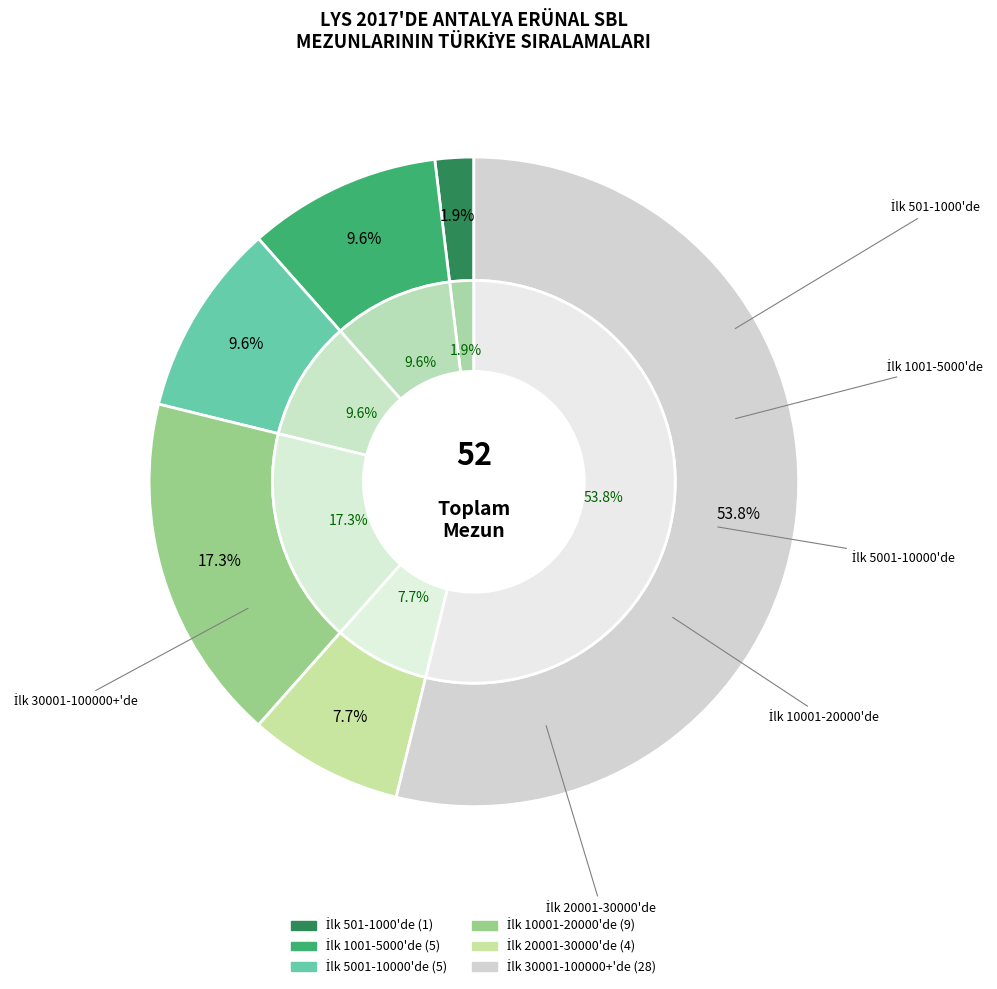

Which has a higher value, İlk 10001-20000'de or İlk 5001-10000'de?

İlk 10001-20000'de